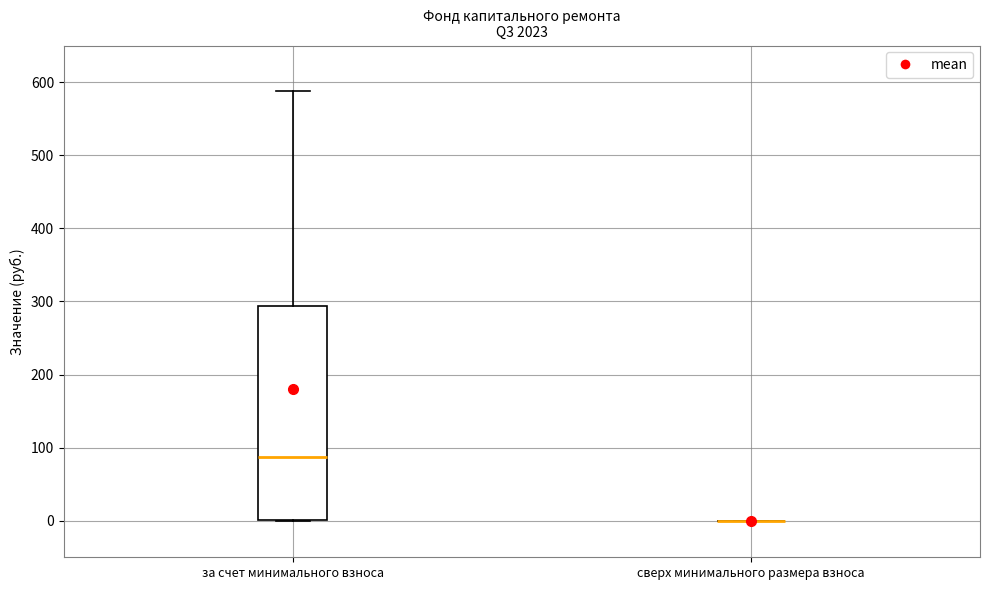

Reading left to right, read every box against the y-axis: the position of its median line, the range the box covers, and the ends of its whiskers. The values are not printed on the chart, so give them approximately, as read against the axis.

за счет минимального взноса: median 90, box 0 to 290, whiskers 0 to 590
сверх минимального размера взноса: box collapsed to a line at 0, whiskers 0 to 0